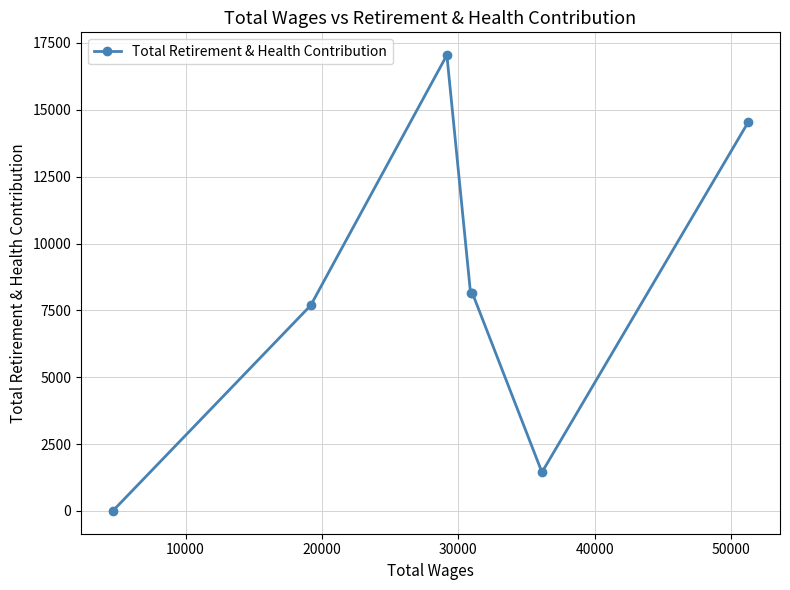

What is the maximum value shown in the chart?

17044